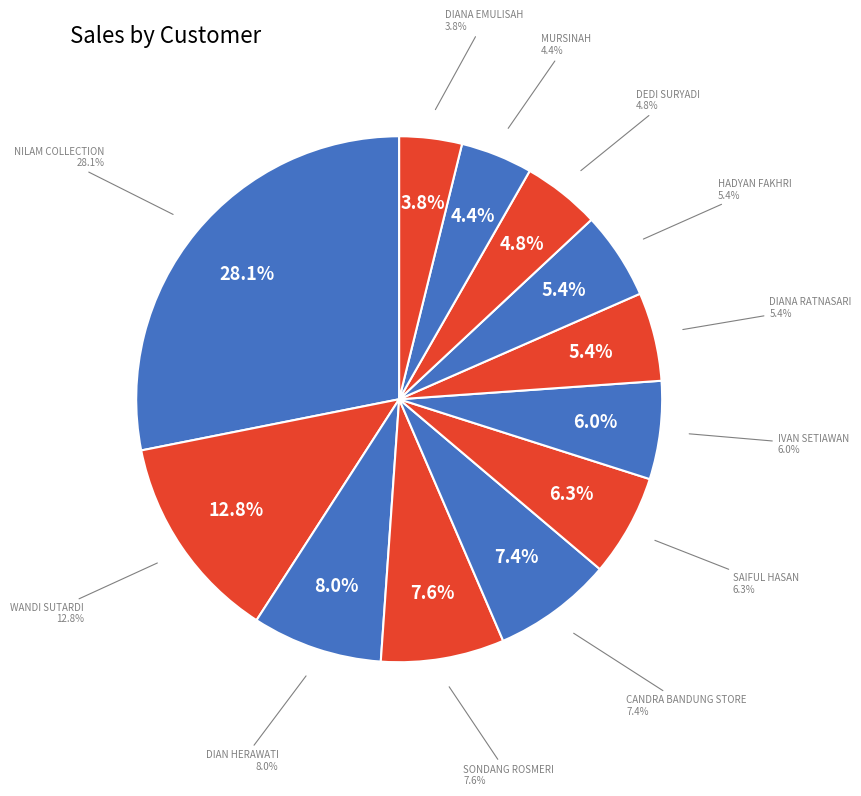

True or false: DIAN HERAWATI accounts for 21% of the total.

False